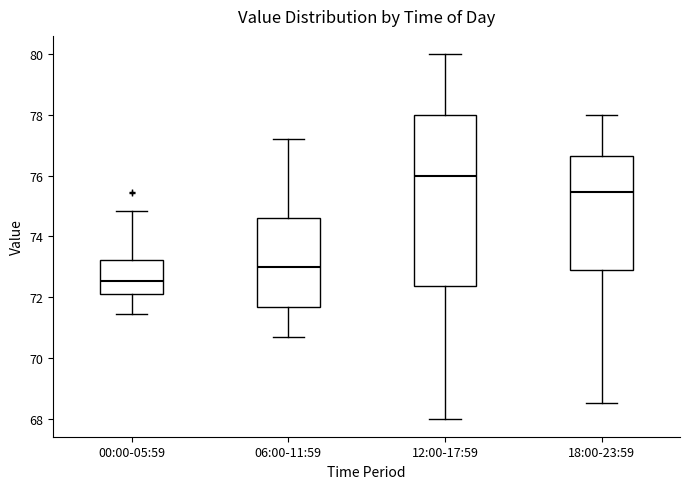

Reading left to right, transcribe this box plot: for each box, give where its median line is, the range the box spans, and where its two whiskers end, as read against the y-axis. The values are not printed on the chart, so give them approximately, as read against the axis.

00:00-05:59: median 72.6, box 72.0 to 73.2, whiskers 71.4 to 74.8
06:00-11:59: median 73.0, box 71.6 to 74.6, whiskers 70.8 to 77.2
12:00-17:59: median 76.0, box 72.4 to 78.0, whiskers 68.0 to 80.0
18:00-23:59: median 75.4, box 72.8 to 76.6, whiskers 68.6 to 78.0